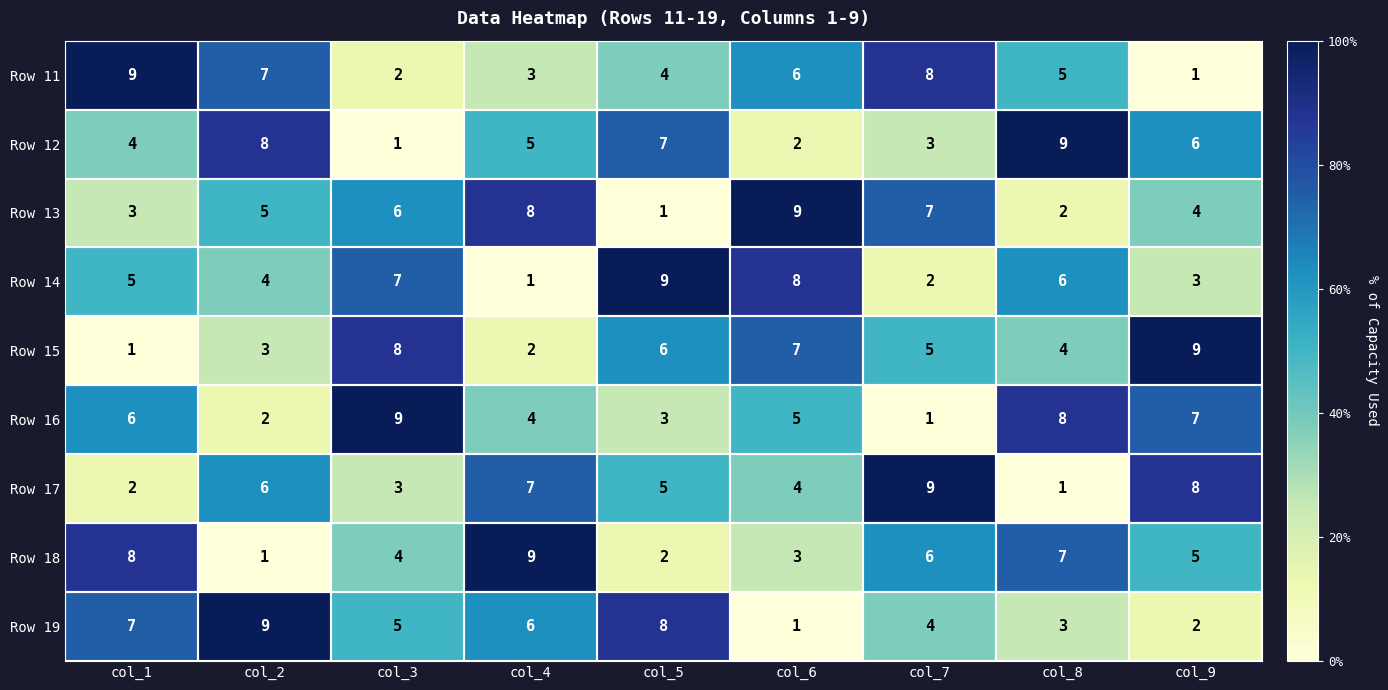

What is the total value across all series at col_2?

45